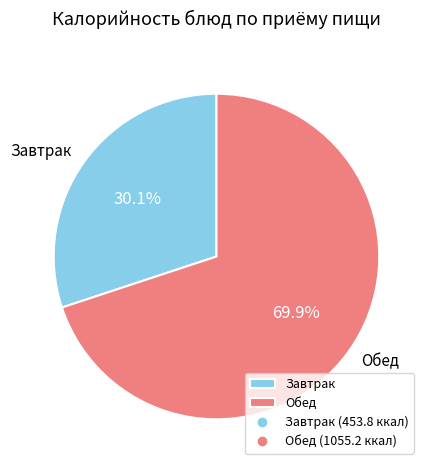

What is the largest slice in the pie chart?

Обед